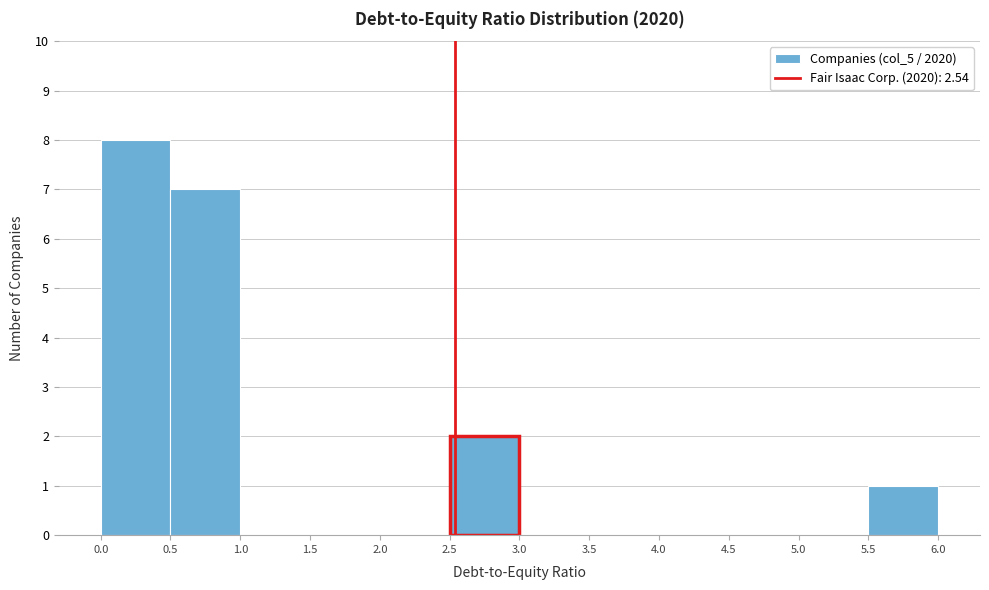

How tall is the bar that spans 0.5 to 1.0 on the x-axis? The values are not printed on the chart, so give them approximately, as read against the axis.

7